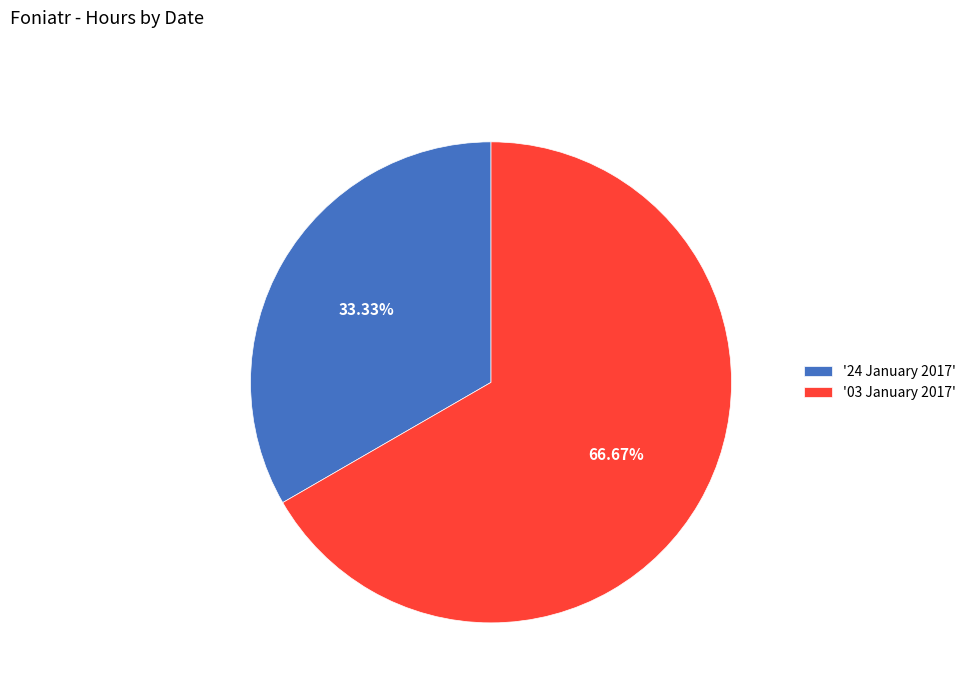

What is the smallest slice in the pie chart?

'24 January 2017'